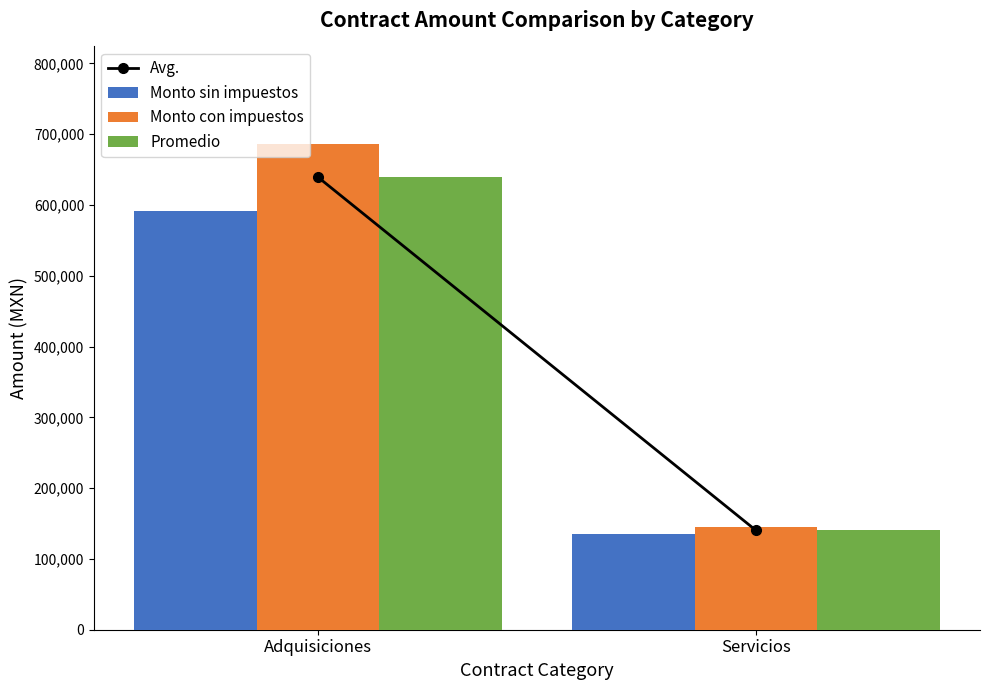

What is the total value across all series at Servicios?

421333.0